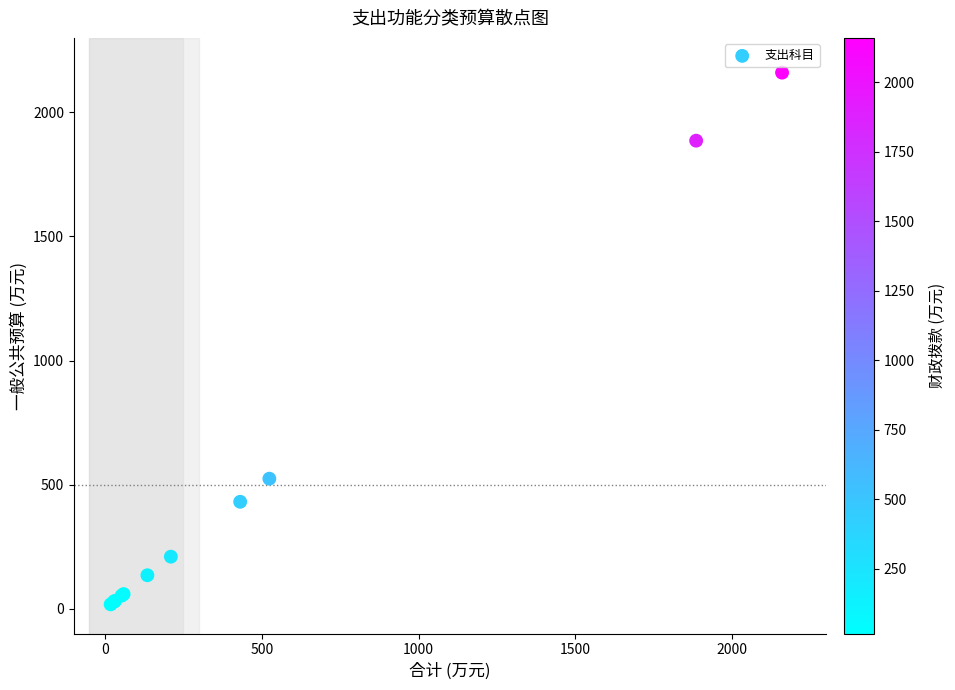

What Y value in the scatter plot is closest to 1088?

524.0